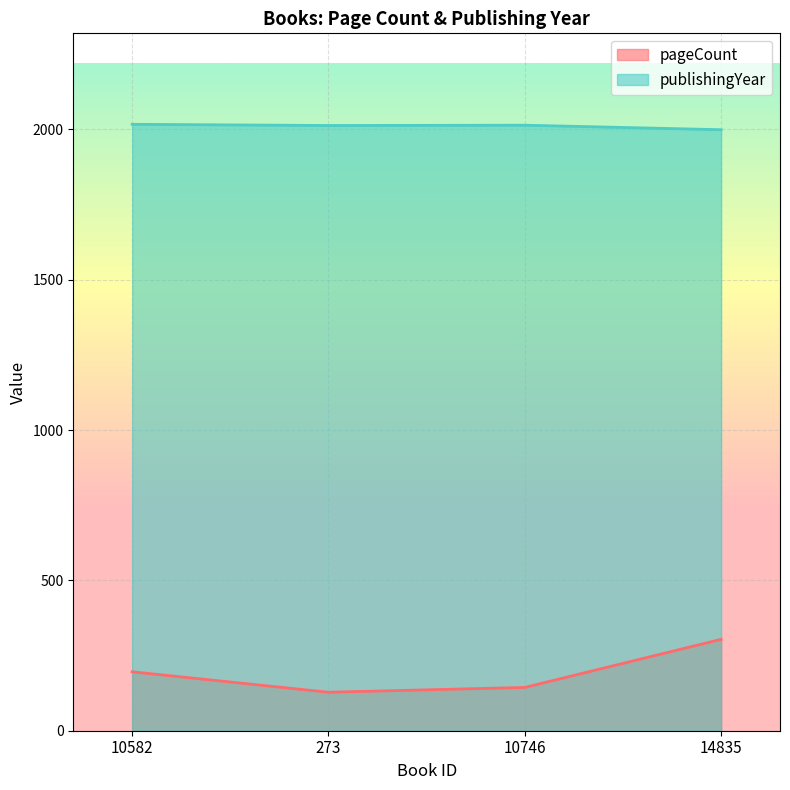

List the series in order of their peak value, lowest first.

pageCount, publishingYear